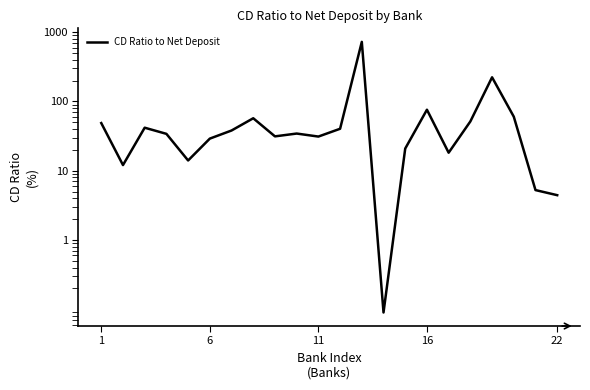

How many lines are shown in the chart?

1